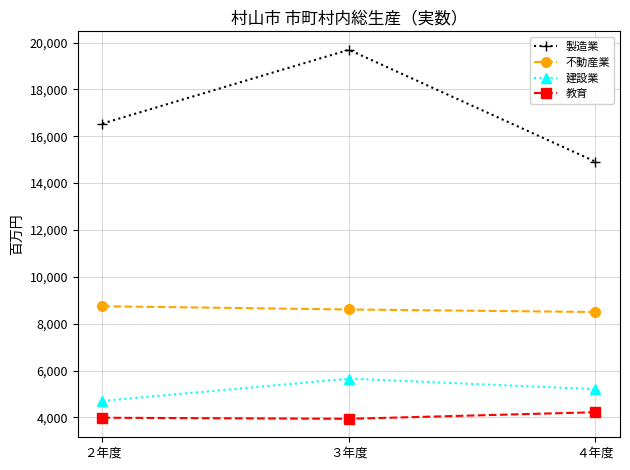

What is the average value of the 不動産業 series?

8619